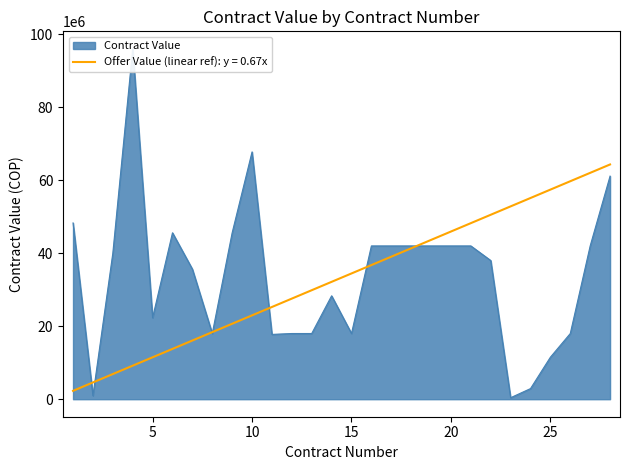

How many data points are above 40000000?

13